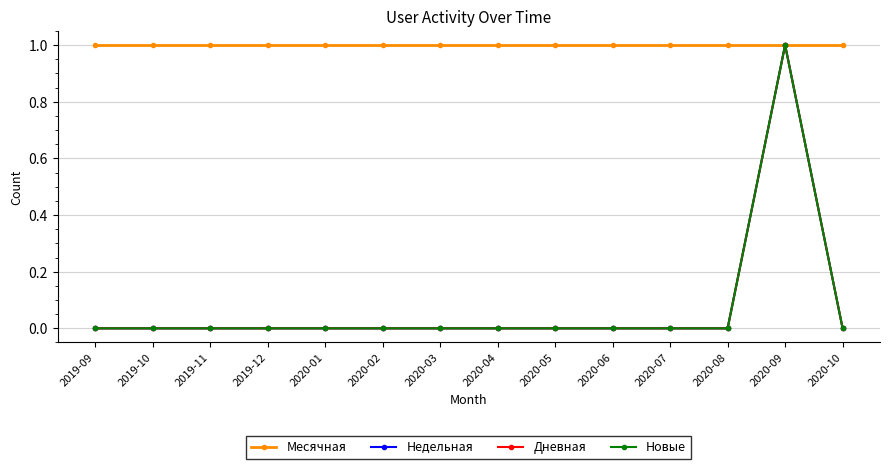

Is this an area chart (filled region under the line)?

No